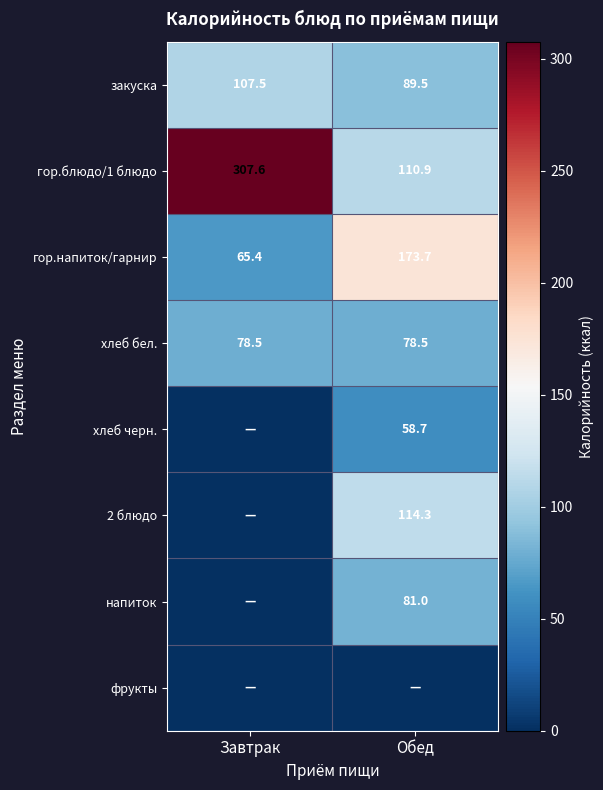

At which label does закуска reach its minimum?

Обед